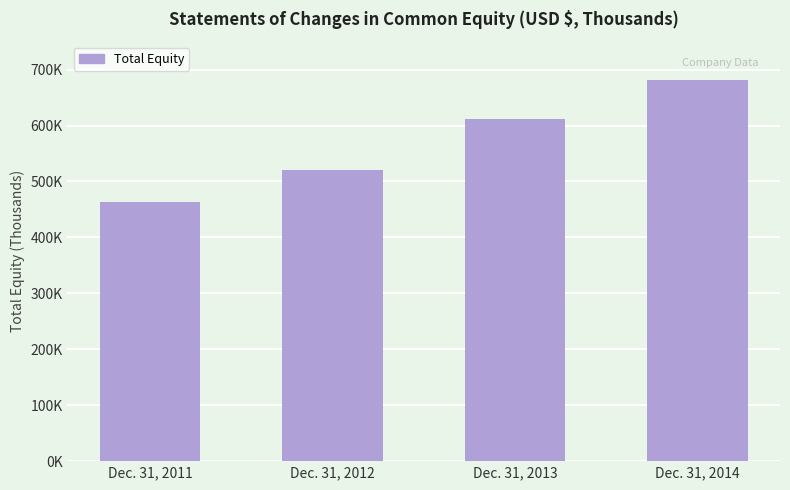

Does the chart contain stacked bars?

No